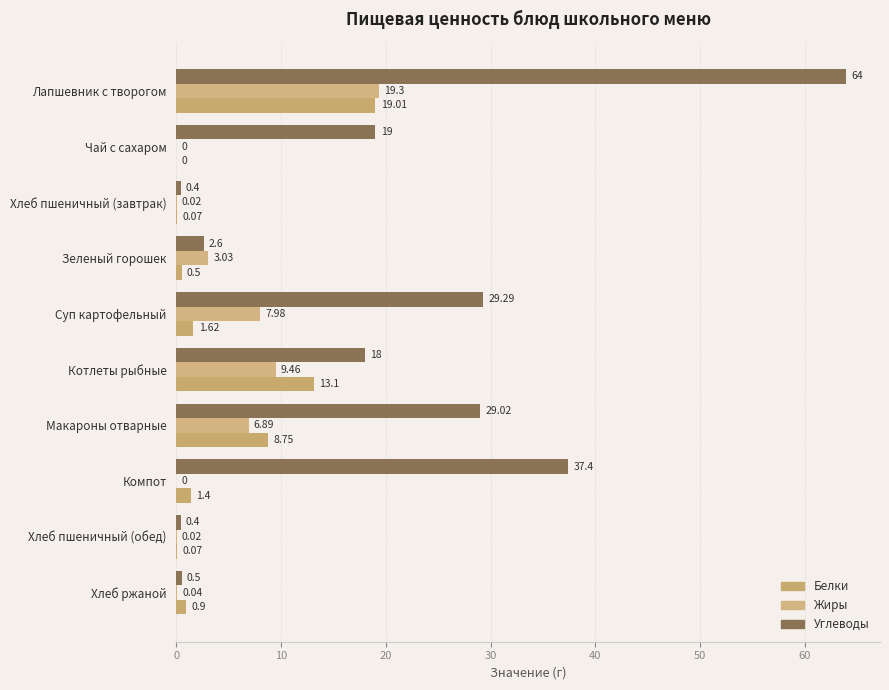

How many data points does each series have?

10